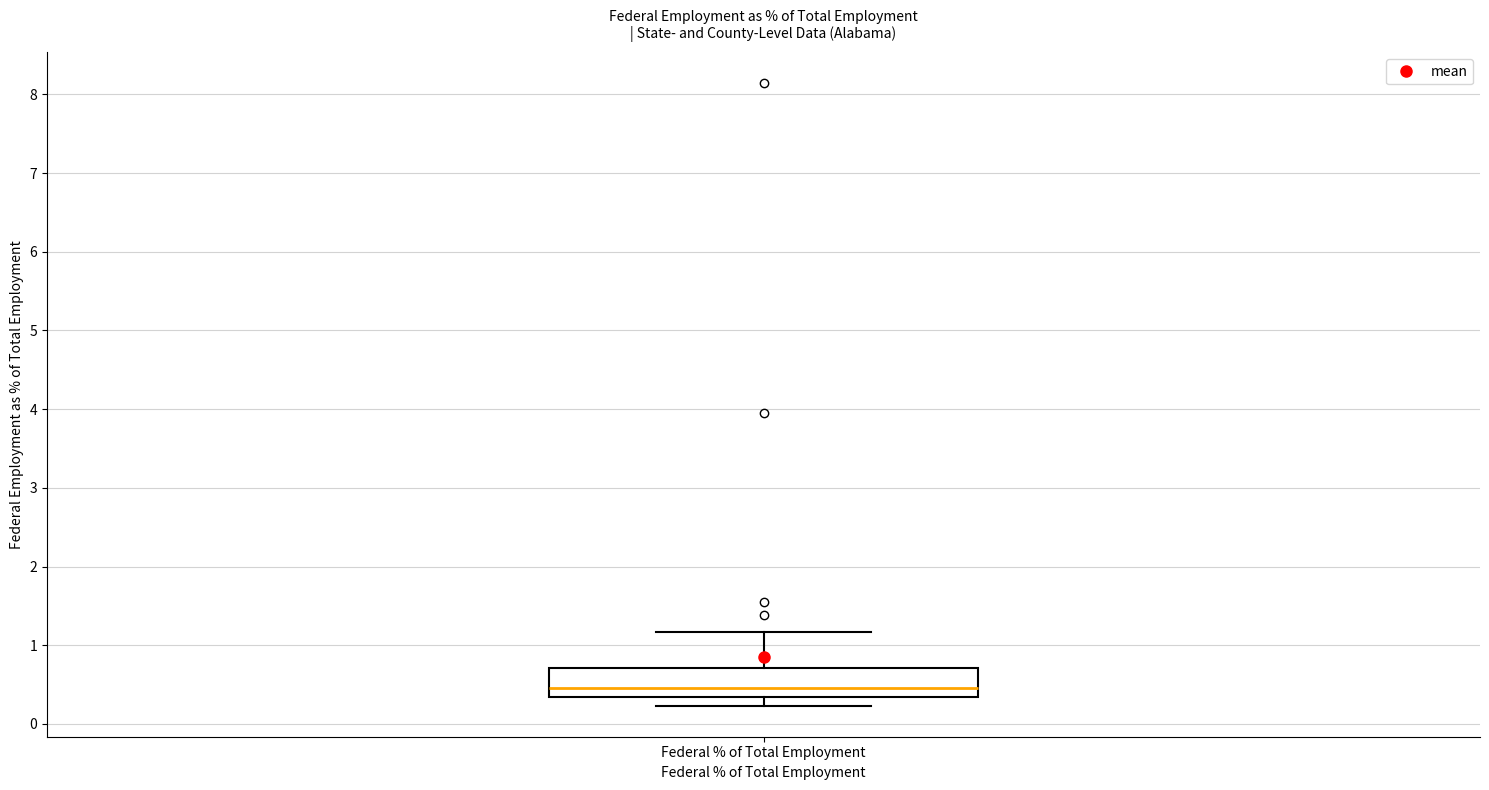

Where is the lower edge of the box for Federal % of Total Employment on the y-axis? The values are not printed on the chart, so give them approximately, as read against the axis.

0.3